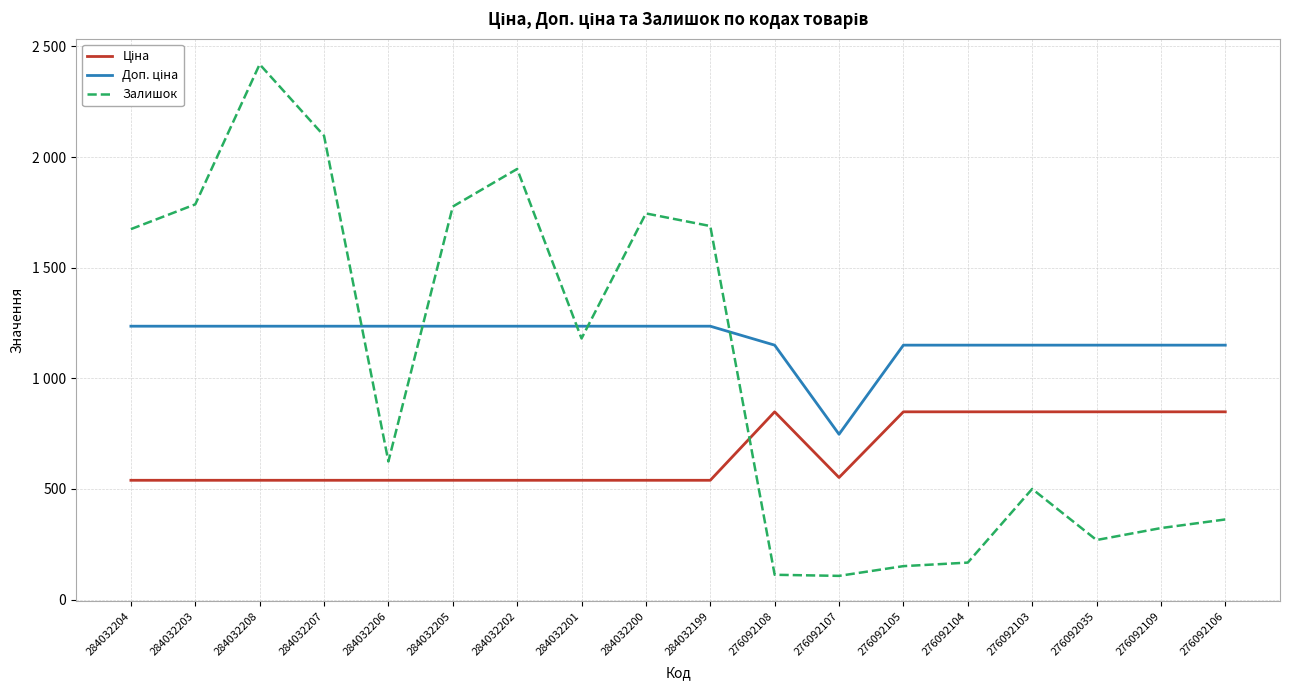

Is this an area chart (filled region under the line)?

No